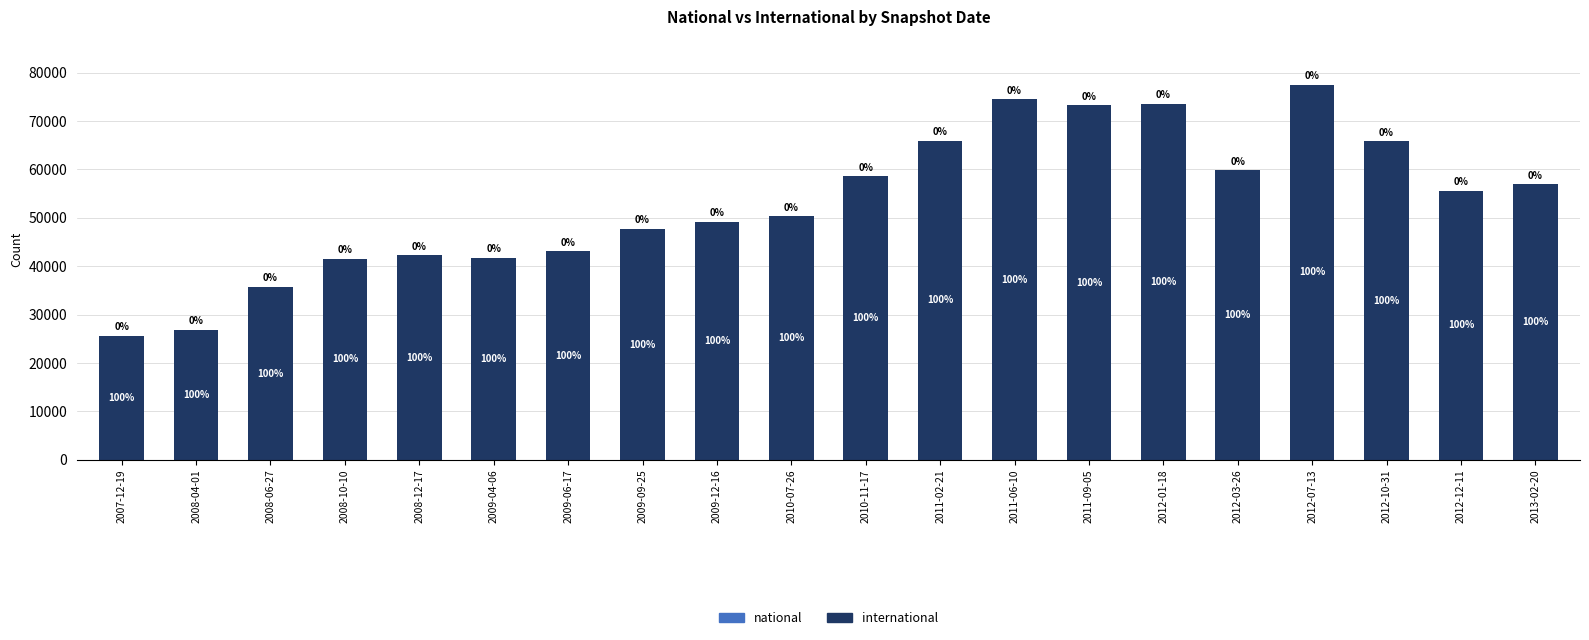

What is the label of the 4th bar from the right?

2012-07-13